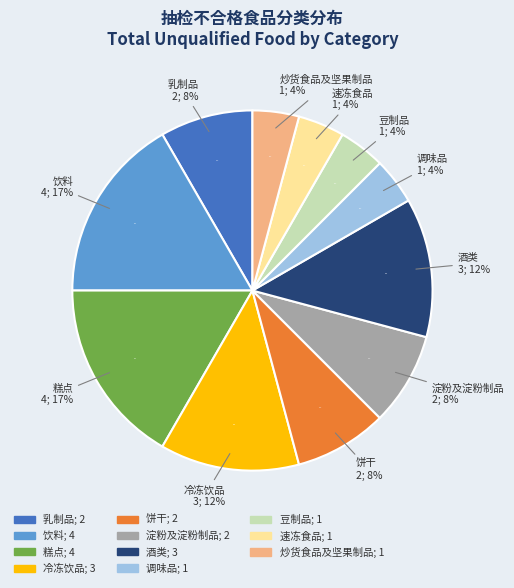

What is the total percentage of 调味品 and 饮料?

20.8%